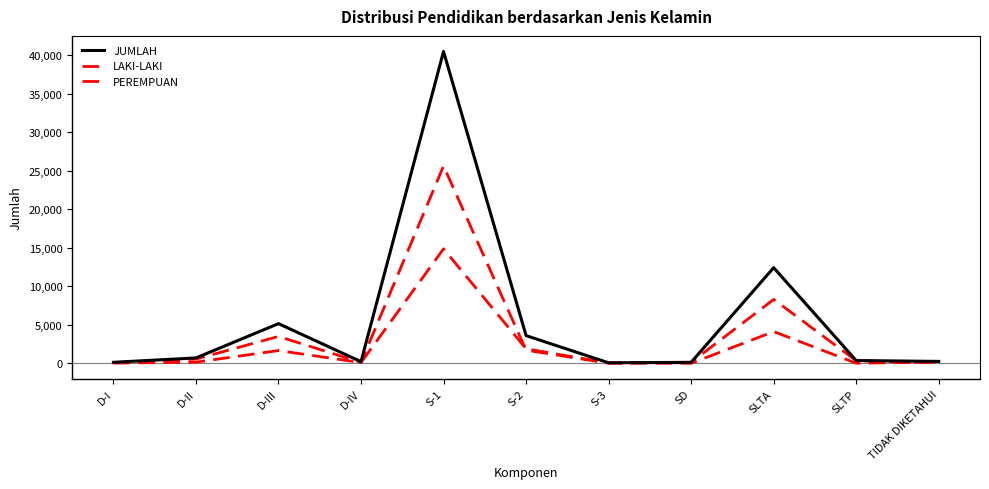

Reading left to right, extract all data points from this chart.

JUMLAH: 136	704	5153	220	40467	3601	71	135	12417	365	253
LAKI-LAKI: 36	151	1661	98	14860	1889	45	131	8293	347	80
PEREMPUAN: 100	553	3492	122	25607	1712	26	4	4124	18	173